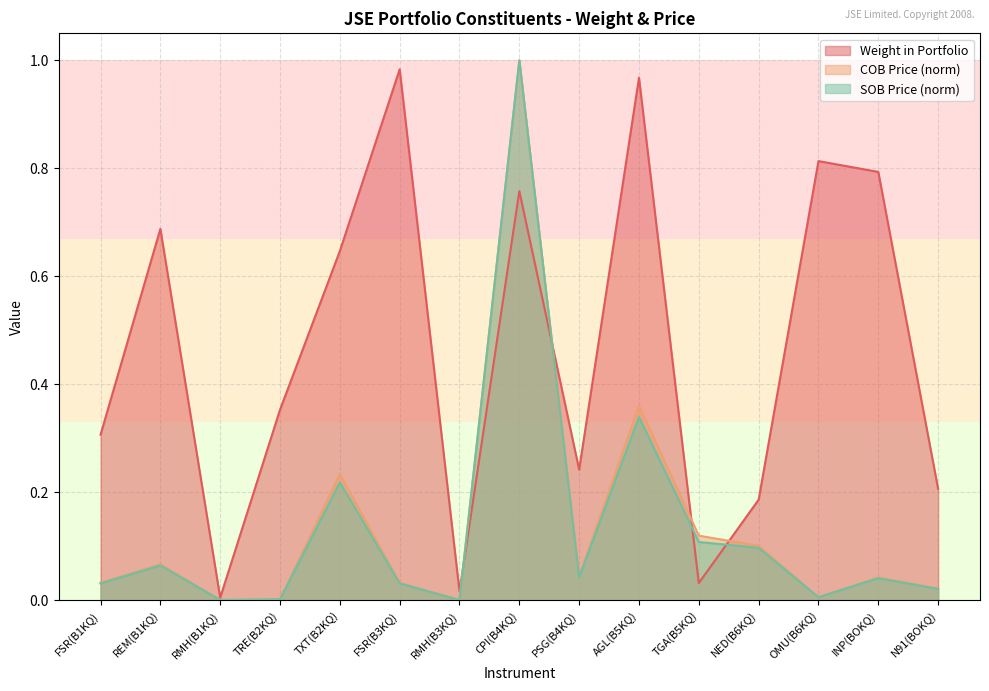

What is the label of the 7th point from the right?

PSG(B4KQ)